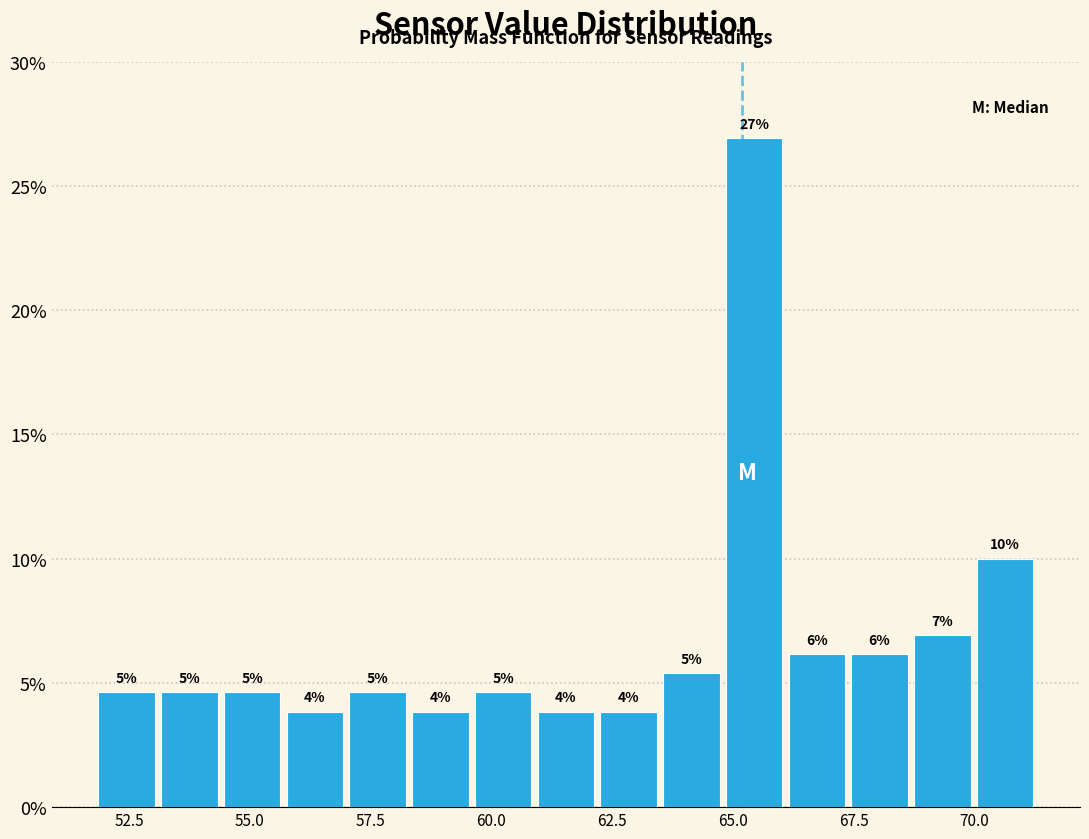

Around what value on the x-axis is the tallest bar? Give the approximate position of its centre, as read against the axis.

65.5